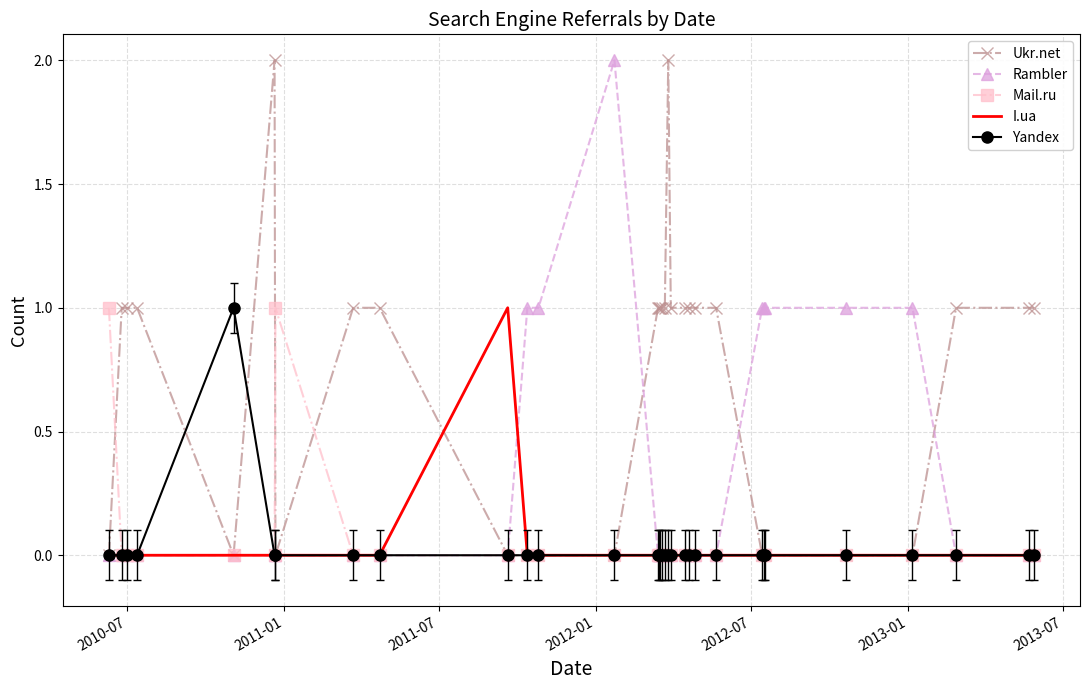

Reading right to left, extract all data points from this chart.

Ukr.net: 1	1	1	0	0	0	0	0	1	1	1	1	1	2	1	1	1	1	1	0	0	0	0	1	1	0	2	0	1	1	1	0
Rambler: 0	0	0	1	1	1	1	1	0	0	0	0	0	0	0	0	0	0	0	2	1	1	0	0	0	0	0	0	0	0	0	0
Mail.ru: 0	0	0	0	0	0	0	0	0	0	0	0	0	0	0	0	0	0	0	0	0	0	0	0	0	1	0	0	0	0	0	1
I.ua: 0	0	0	0	0	0	0	0	0	0	0	0	0	0	0	0	0	0	0	0	0	0	1	0	0	0	0	0	0	0	0	0
Yandex: 0	0	0	0	0	0	0	0	0	0	0	0	0	0	0	0	0	0	0	0	0	0	0	0	0	0	0	1	0	0	0	0